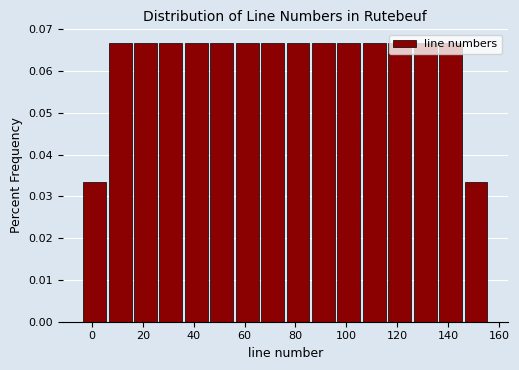

What is the height of the bar covering 146 to 156 on the x-axis? The values are not printed on the chart, so give them approximately, as read against the axis.

0.033